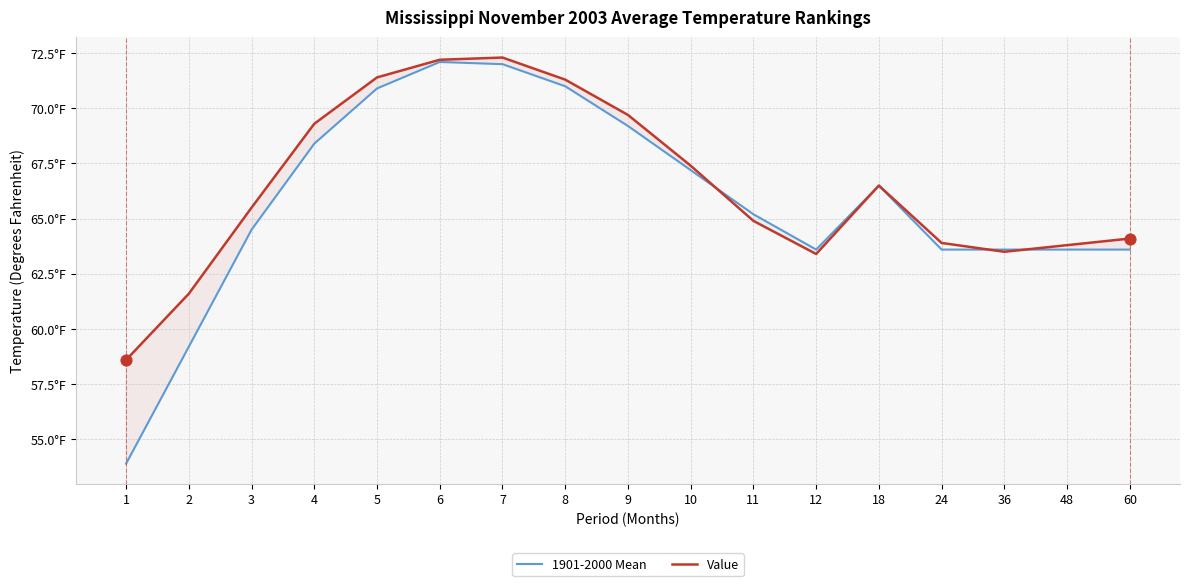

At which category is the sum across all series the highest?

6